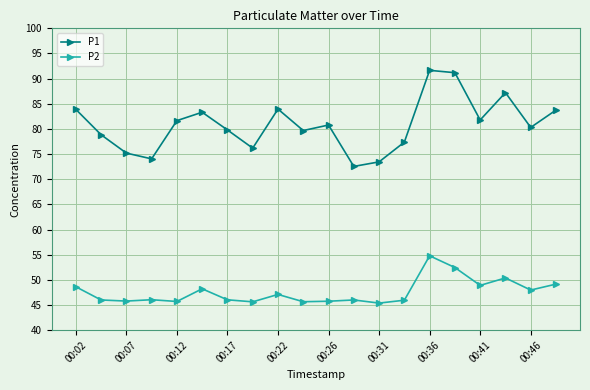

What is the difference between the maximum and second lowest values in the P1 series?

18.2